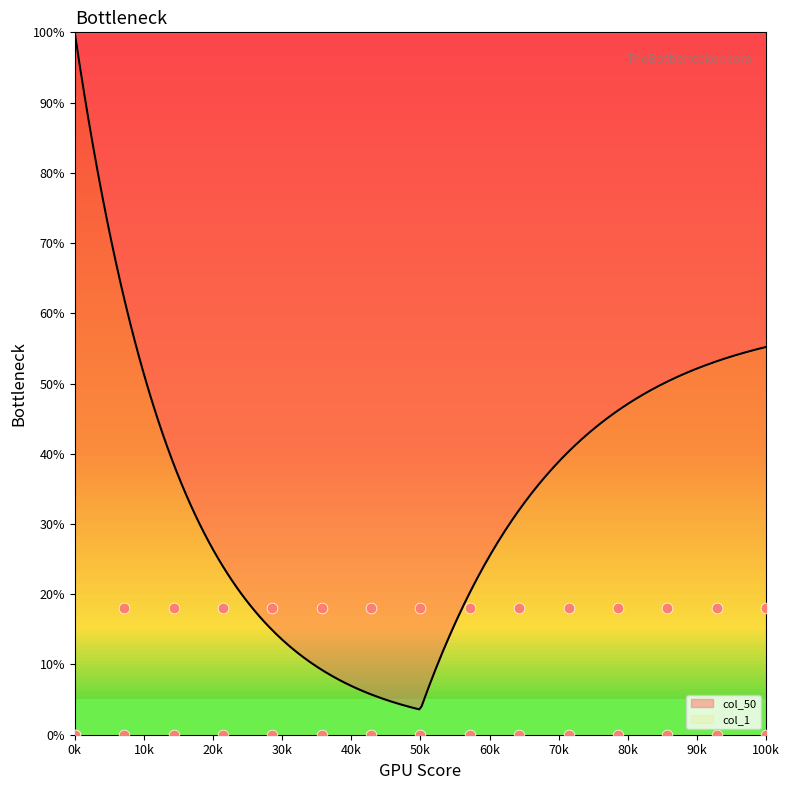

Approximately how many times larger is the value at 3 compared to 13?

1.0